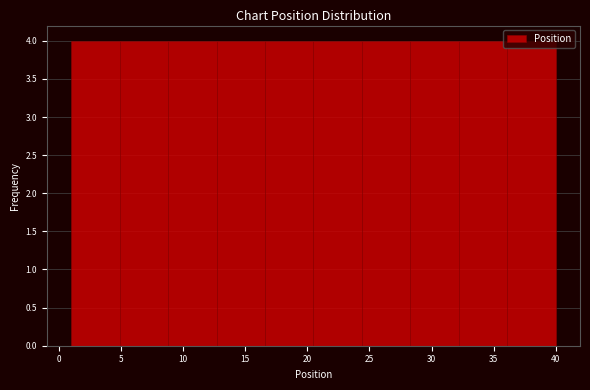

What is the height of the bar covering 32.2 to 36.1 on the x-axis? Neither the bar edges nor the heights are printed on the chart, so give them approximately, as read against the axes.

4